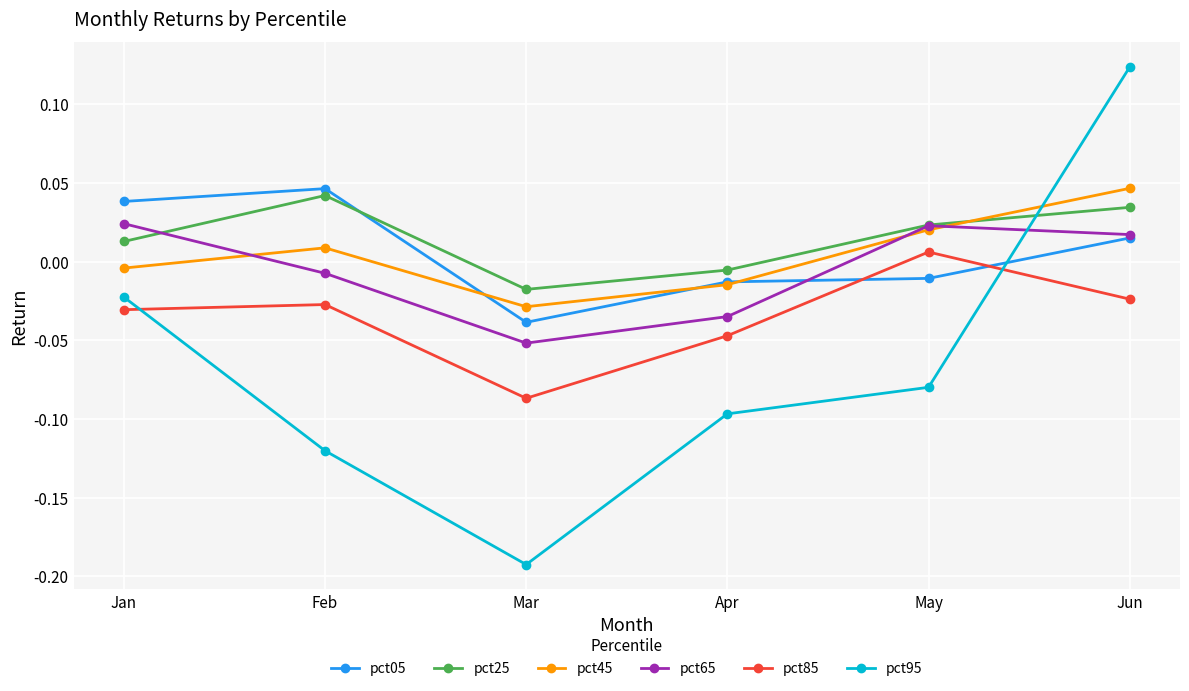

What is the difference between the second highest and minimum values in the pct95 series?

0.2